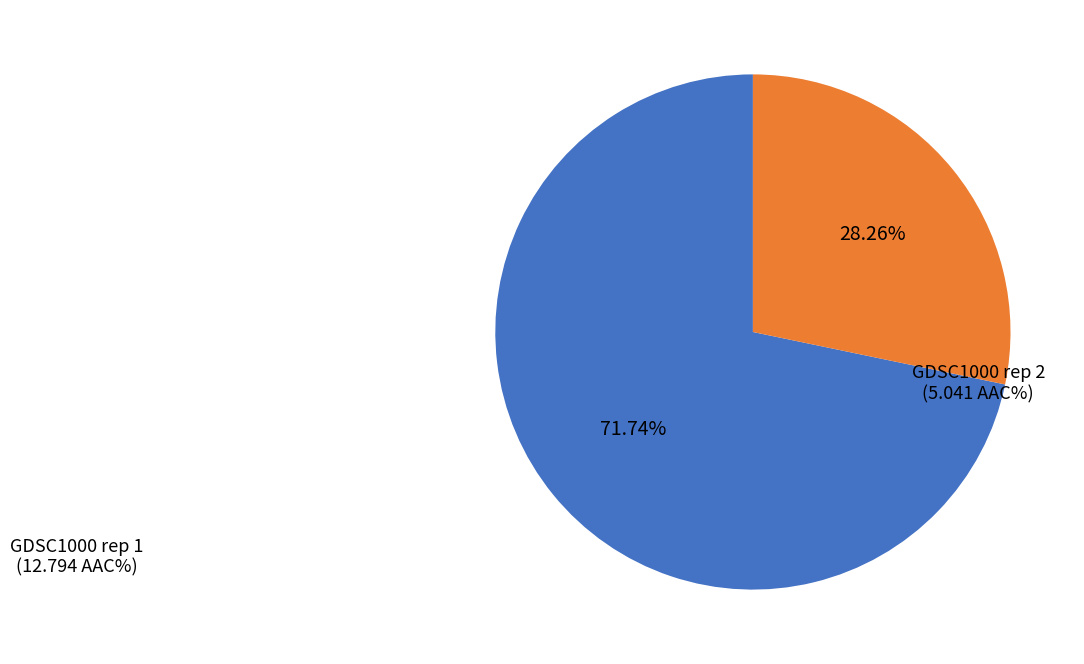

What is the smallest slice in the pie chart?

GDSC1000 rep 2